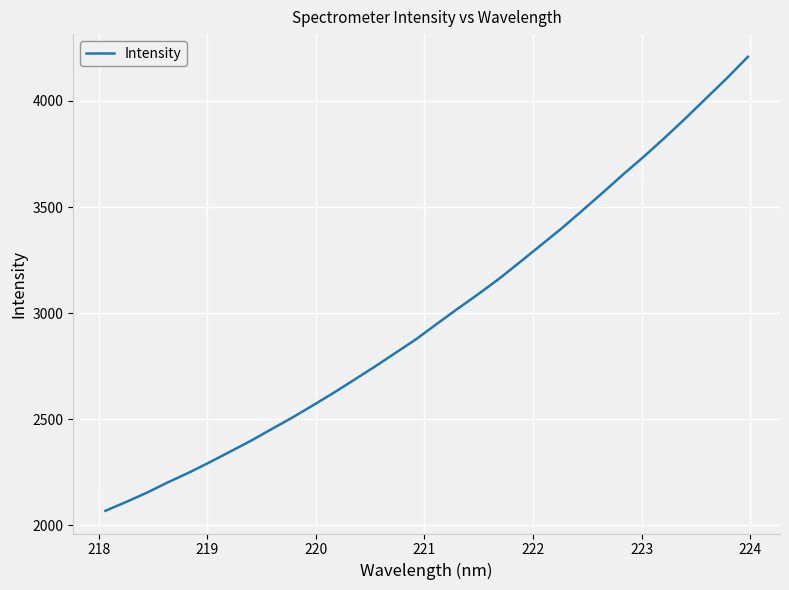

What is the smallest value displayed?

2068.9